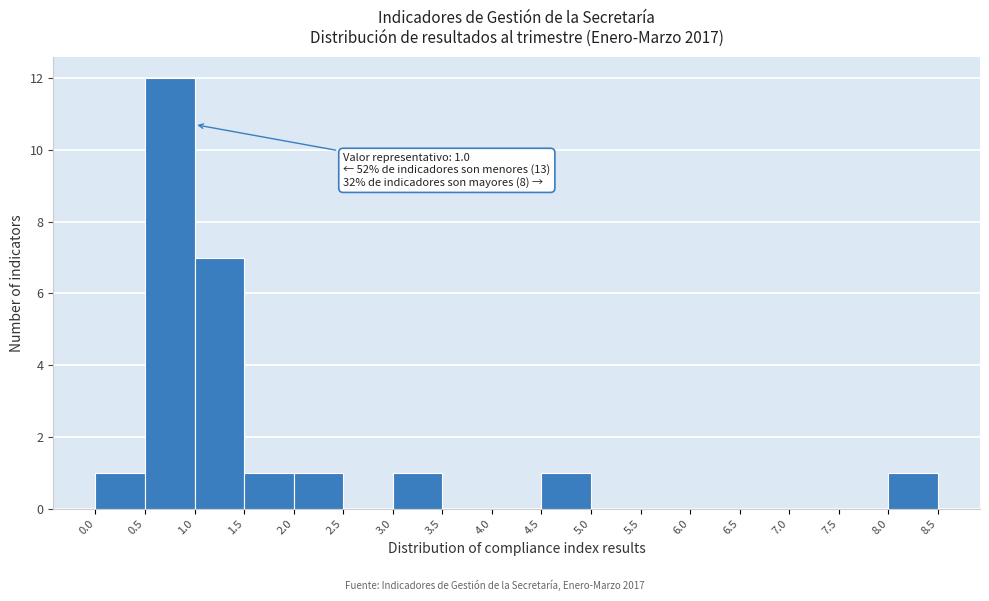

Over which range of the x-axis is the bar tallest?

0.5 to 1.0